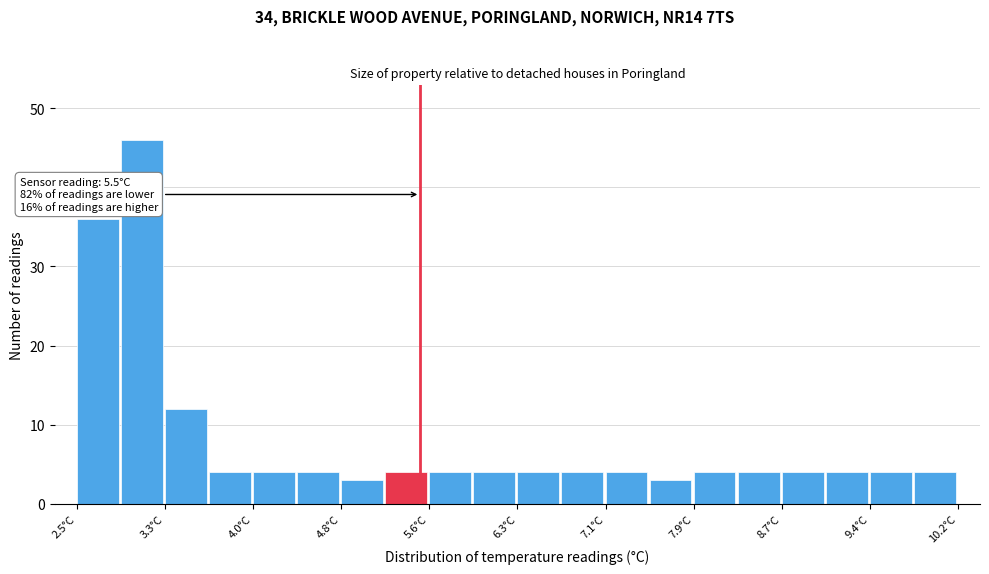

Read against the x-axis, roughly where is the centre of the tallest bar?

3.1